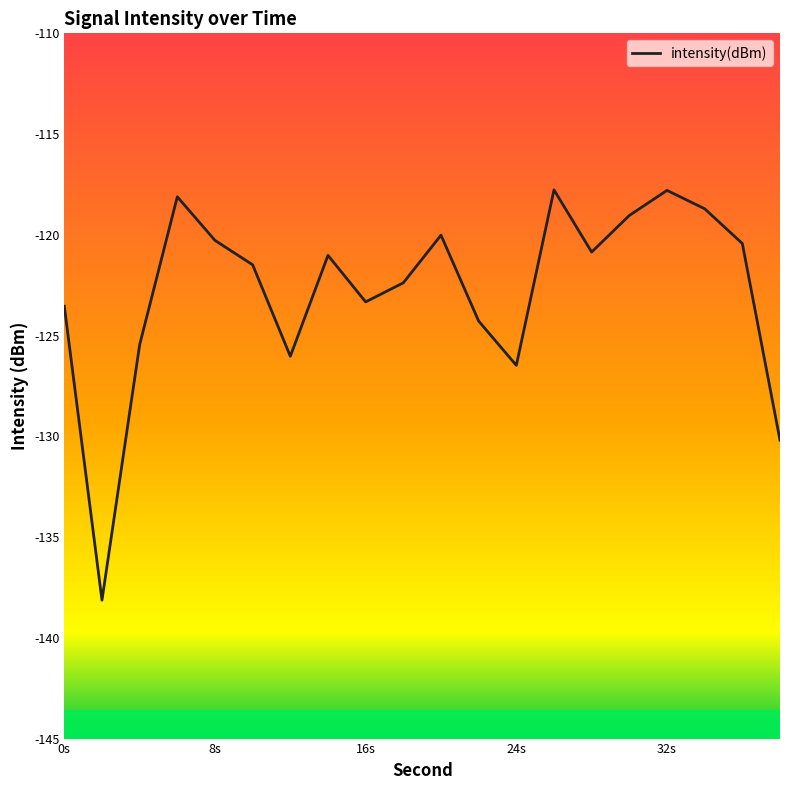

What is the average value?

-122.8